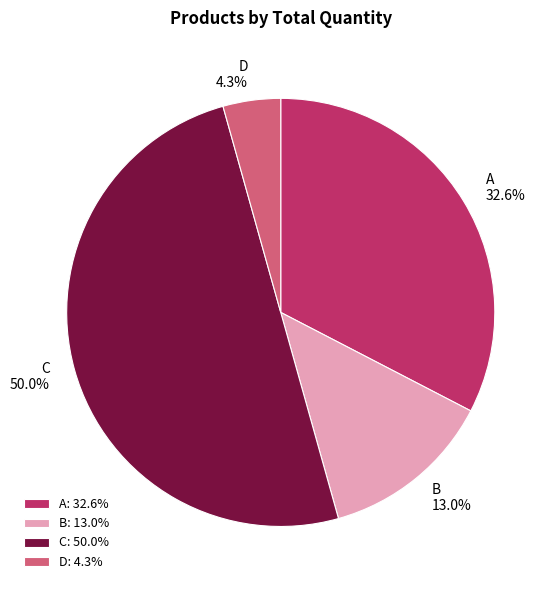

Rank the categories by value from lowest to highest.

D, B, A, C